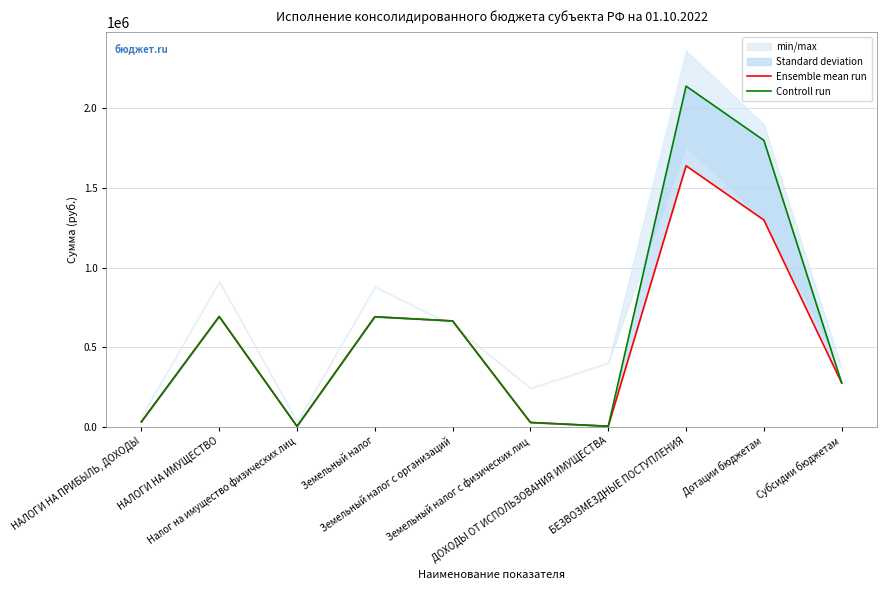

What is the difference between the maximum and minimum values in the Controll run series?

2138512.7